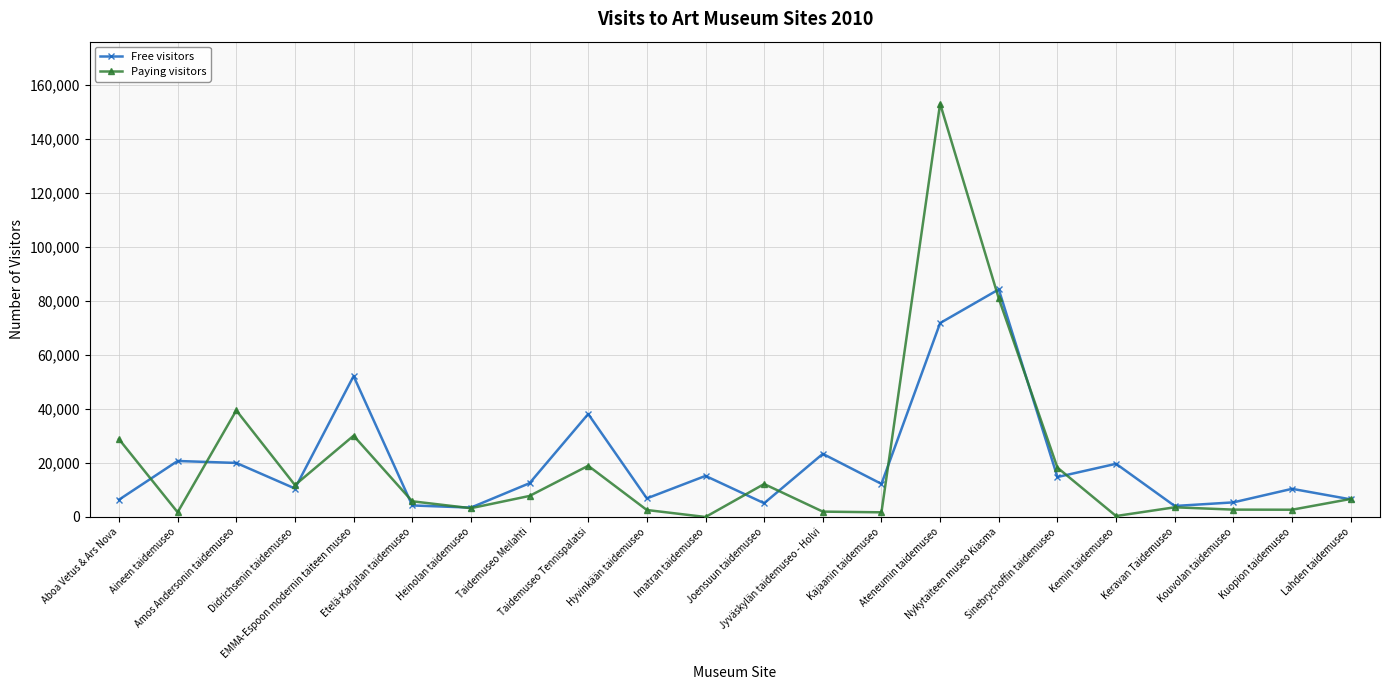

Which series has the widest spread of values?

Paying visitors